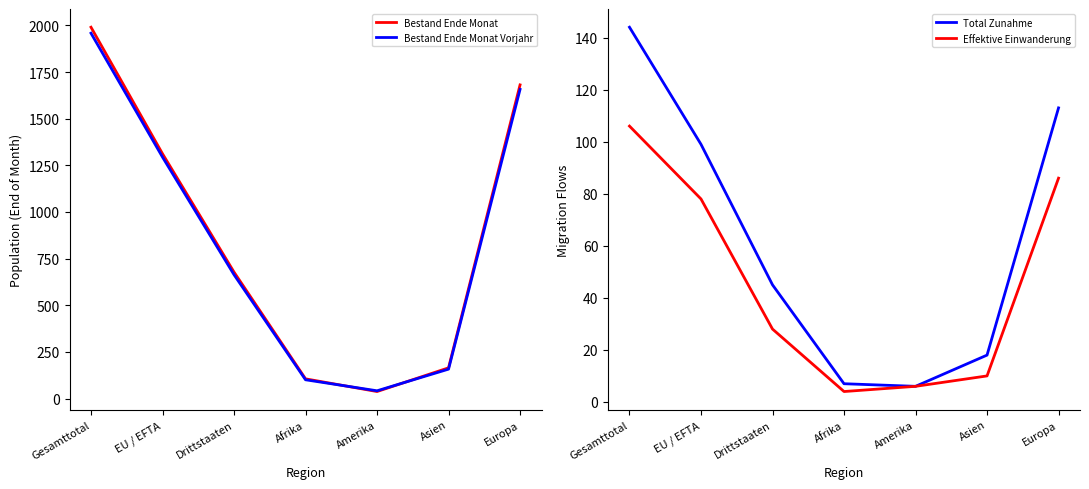

Reading left to right, list all the values displayed in this chart.

Bestand Ende Monat: 1990	1312	678	106	38	165	1681
Bestand Ende Monat Vorjahr: 1958	1294	664	101	42	158	1657
Total Zunahme: 144	99	45	7	6	18	113
Effektive Einwanderung: 106	78	28	4	6	10	86